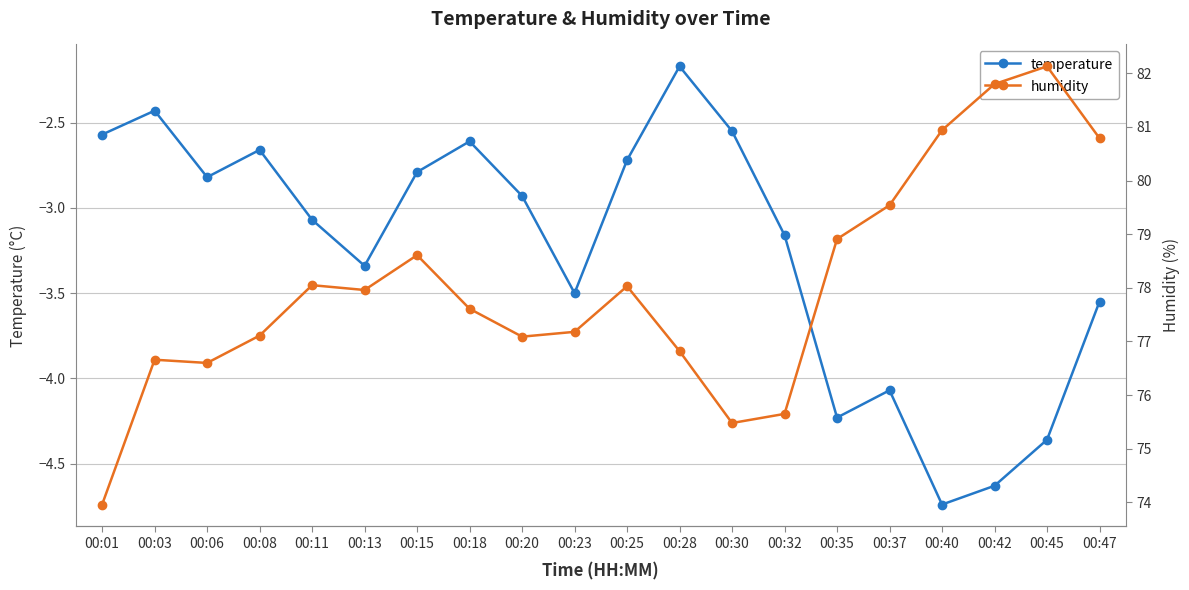

List the series in order of their peak value, lowest first.

temperature, humidity